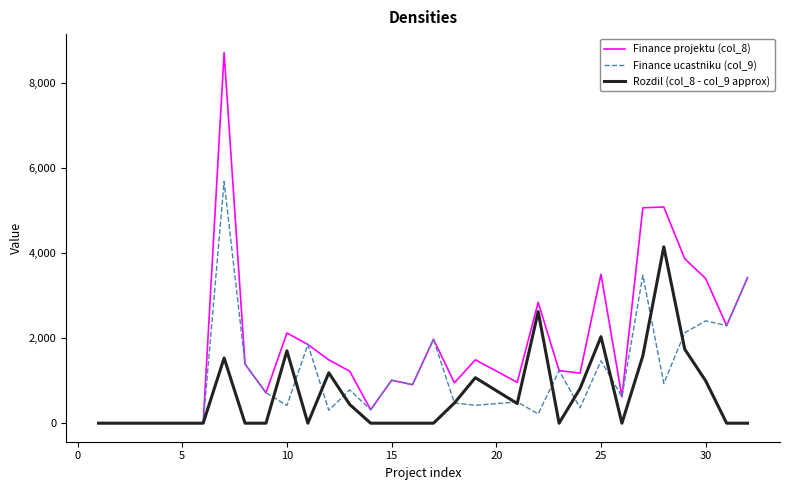

What is the maximum value shown in the chart?

8708